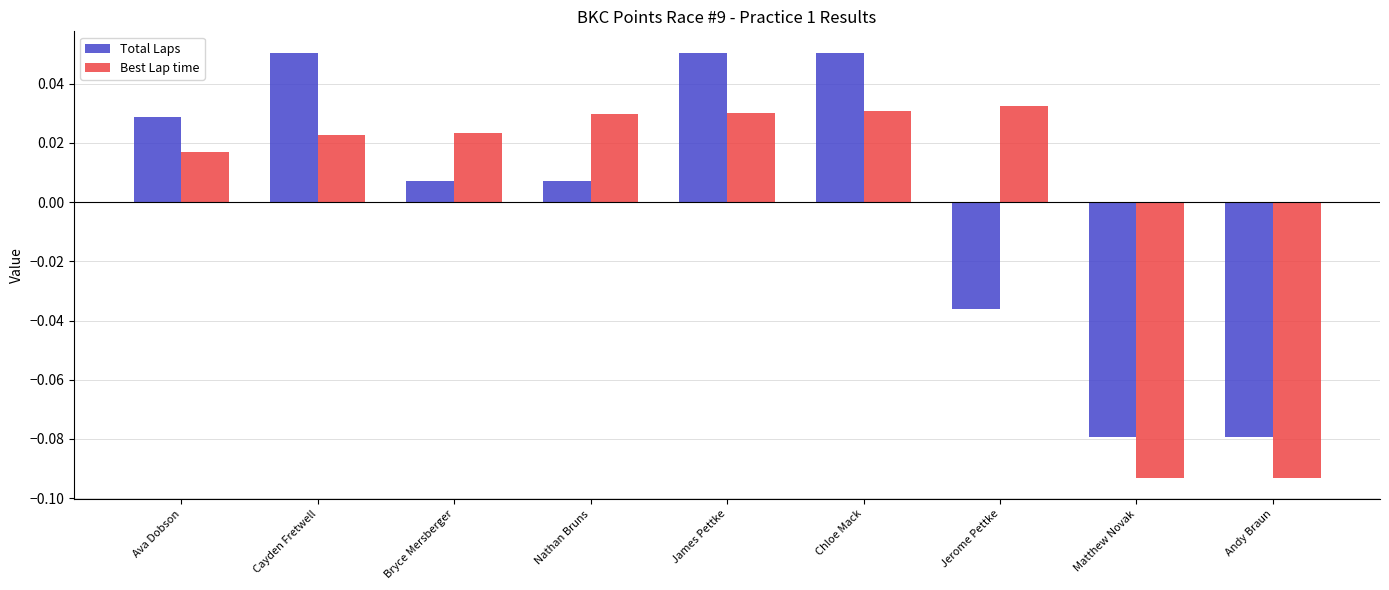

What position from the right is Jerome Pettke?

3